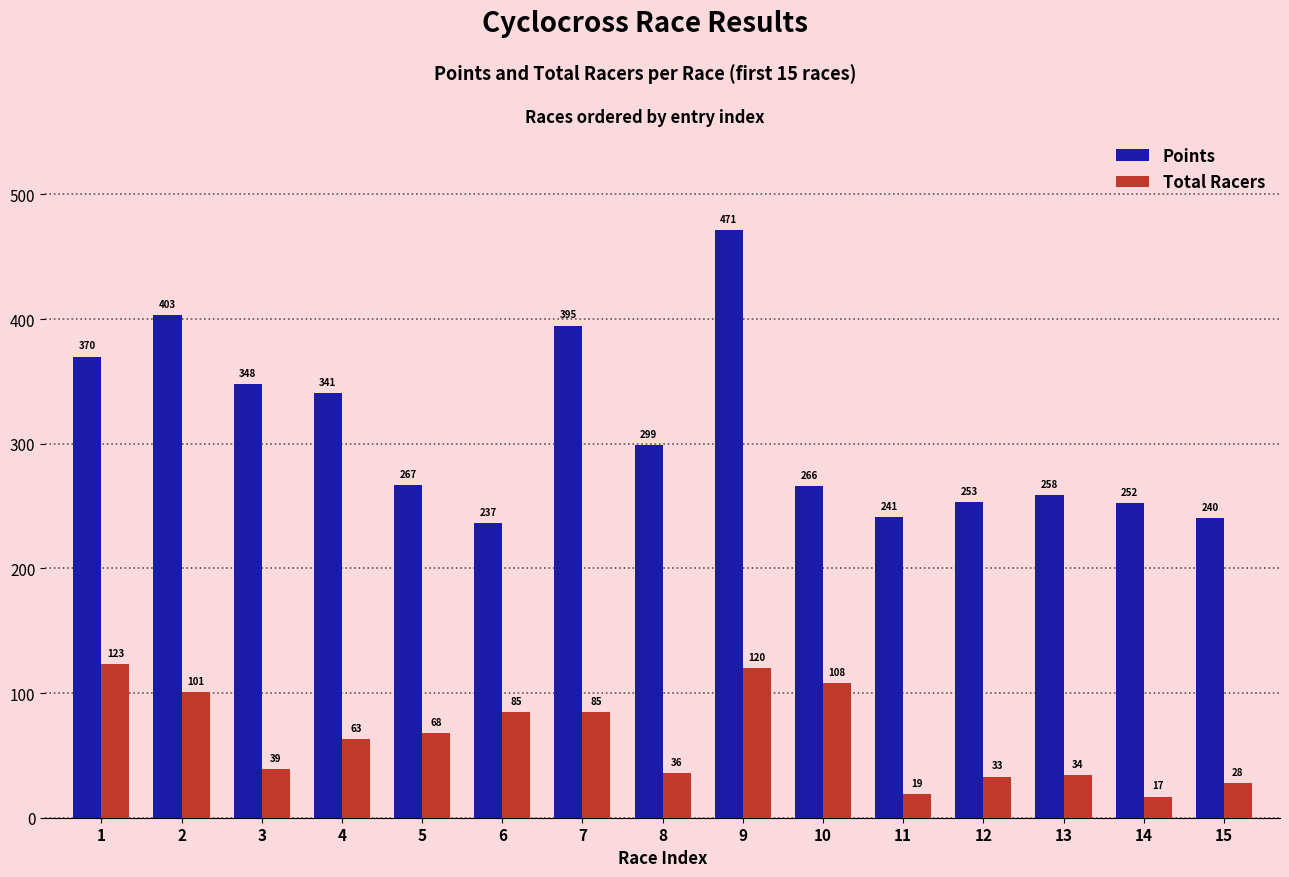

What is the difference between the maximum and minimum values in the Total Racers series?

106.0